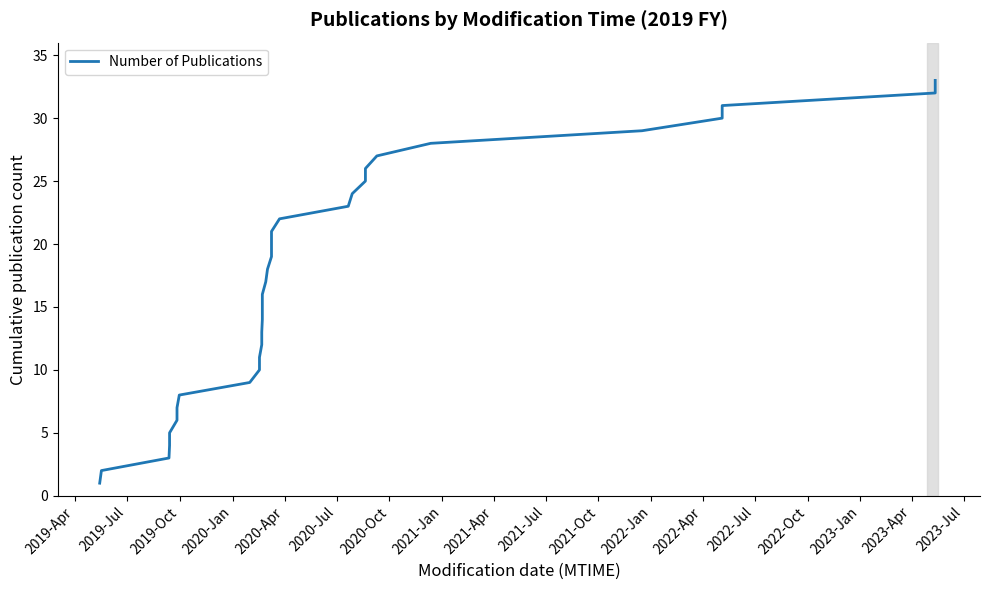

What is the sum of all values?

561